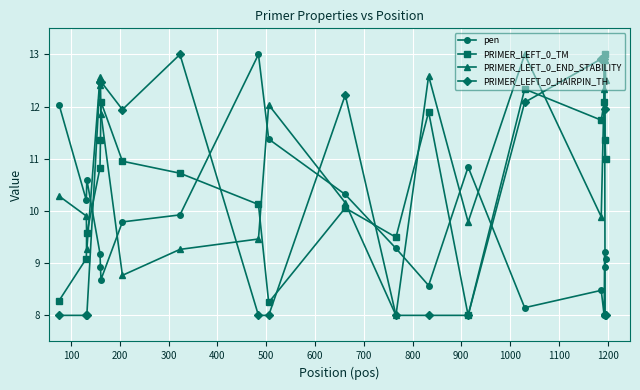

Rank the series by their average value, from lowest to highest.

pen, PRIMER_LEFT_0_HAIRPIN_TH, PRIMER_LEFT_0_TM, PRIMER_LEFT_0_END_STABILITY